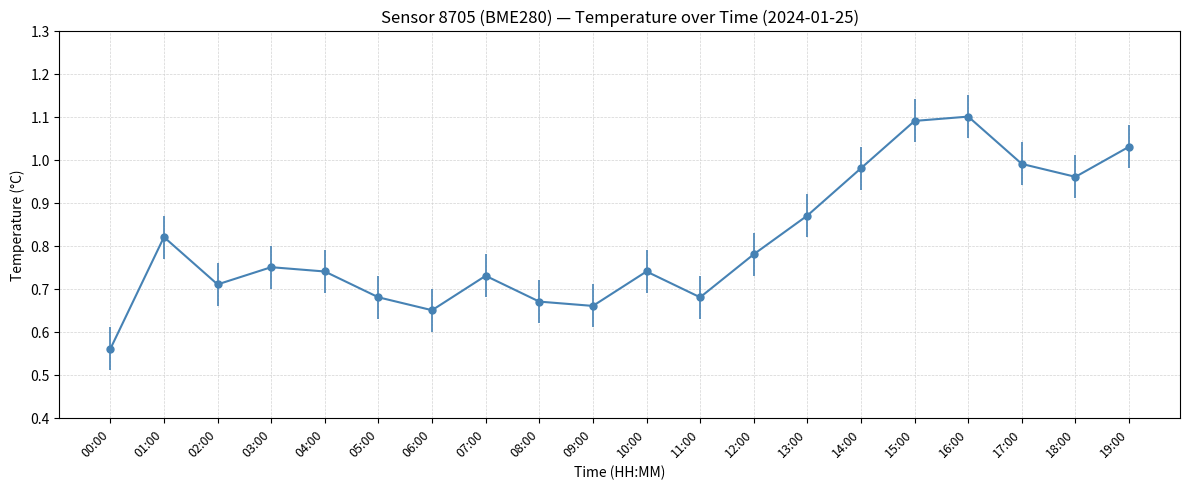

How many points are higher than both their immediate neighbors (excluding endpoints)?

5